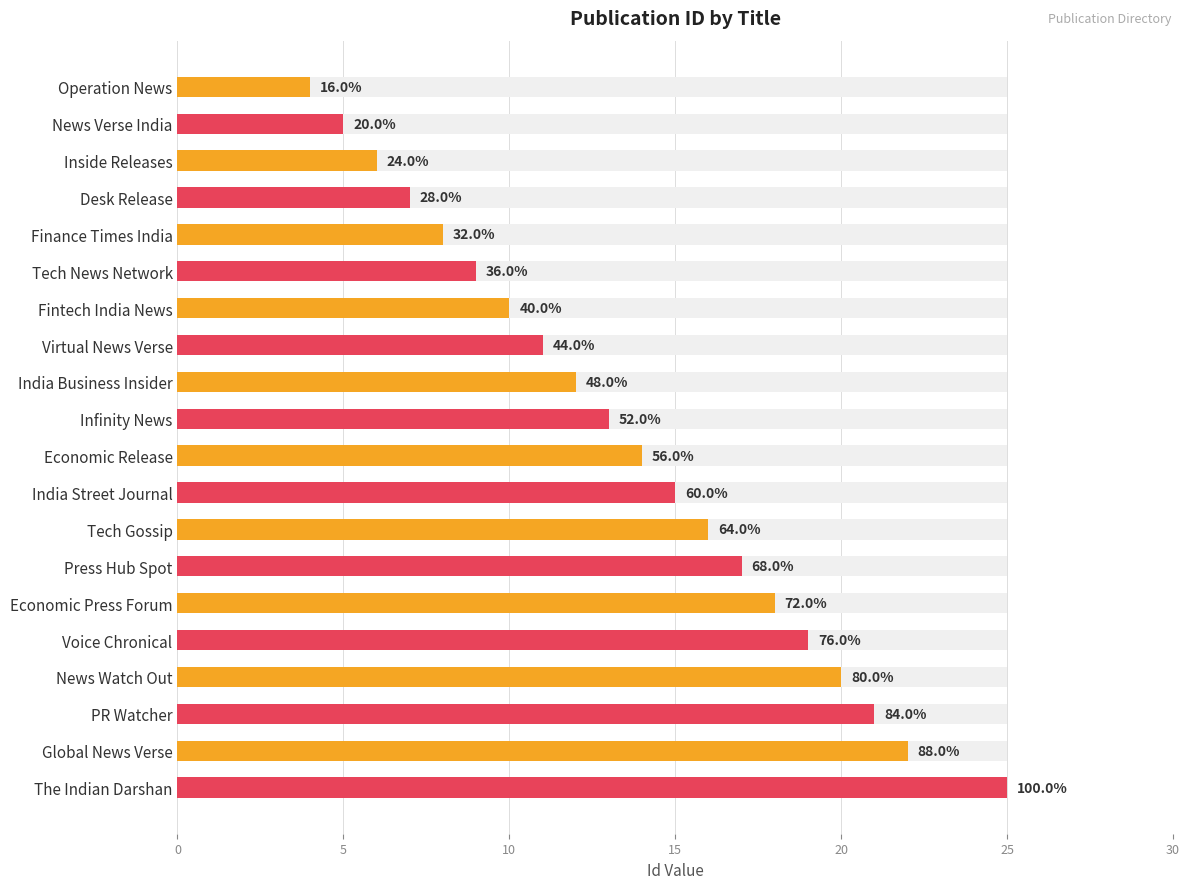

What is the difference between the second highest and second lowest values?

17